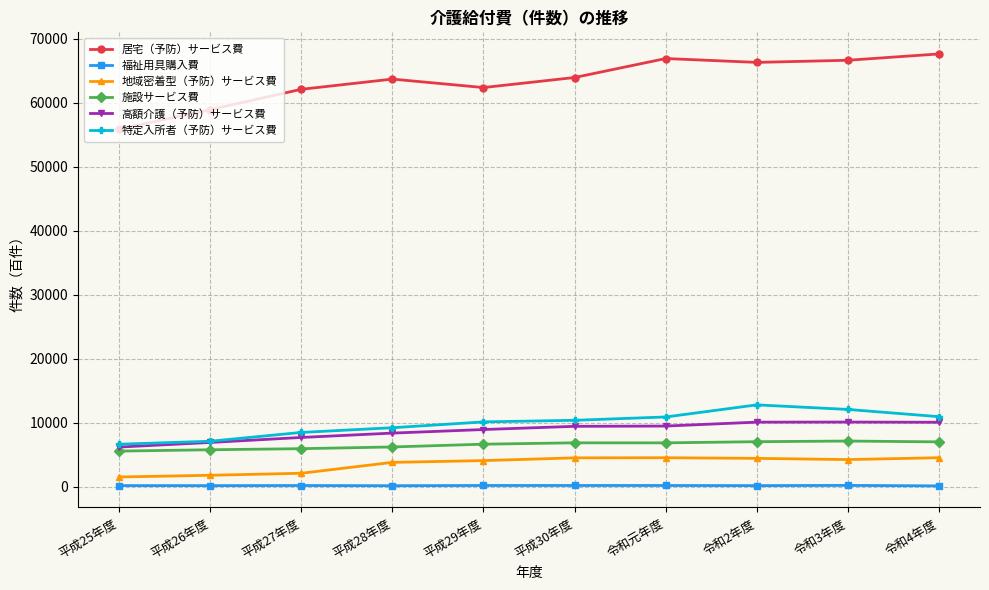

What are all the series names shown in the legend?

居宅（予防）サービス費, 福祉用具購入費, 地域密着型（予防）サービス費, 施設サービス費, 高額介護（予防）サービス費, 特定入所者（予防）サービス費